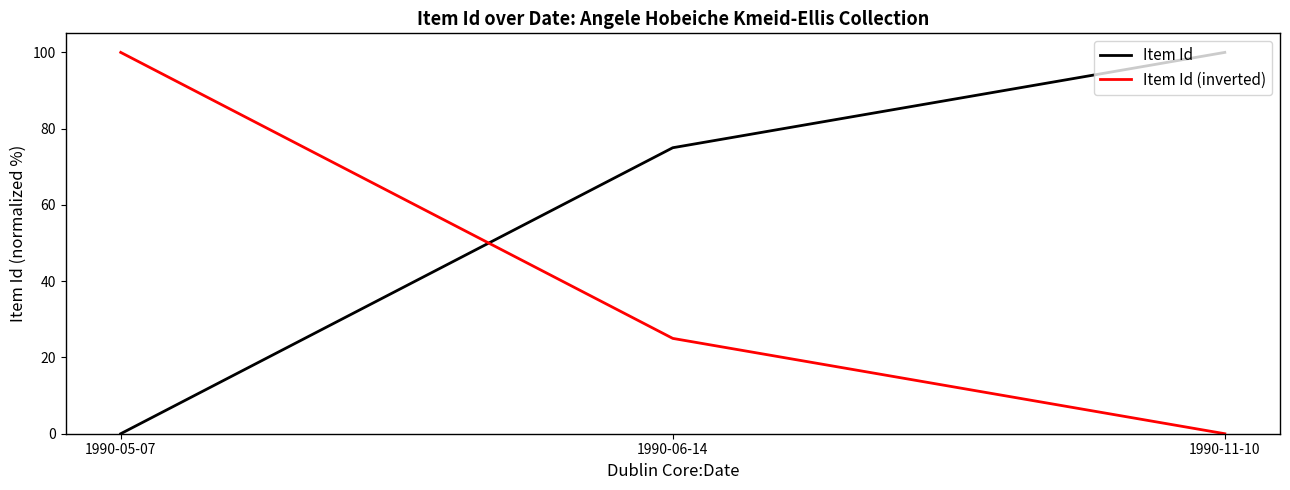

At which label does Item Id (inverted) first exceed 25?

1990-05-07